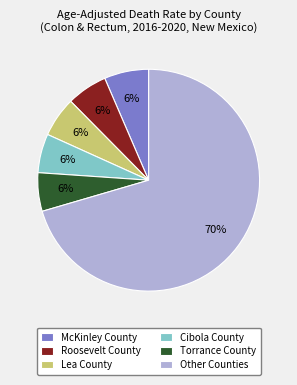

To the nearest percent, what percentage of the pie is Torrance County?

6%